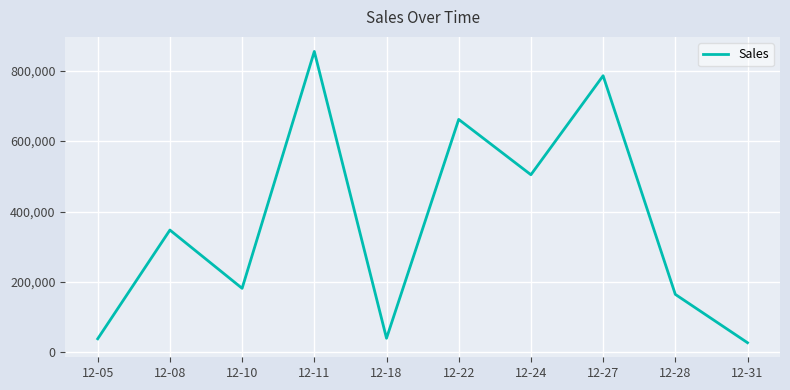

Which label corresponds to the largest value in the chart?

12-11